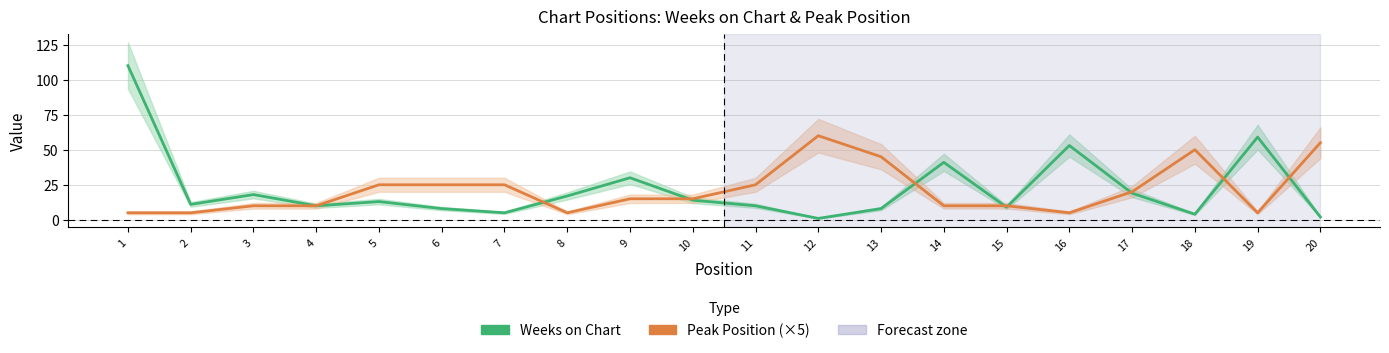

Is this an area chart (filled region under the line)?

No